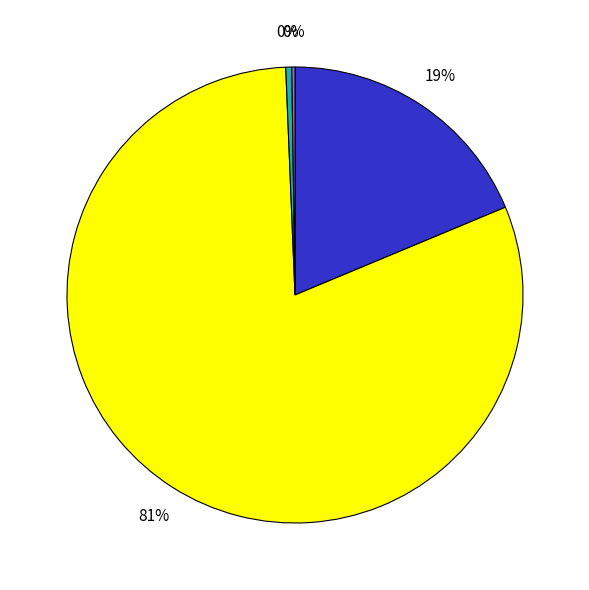

Does any single category account for the majority?

Yes